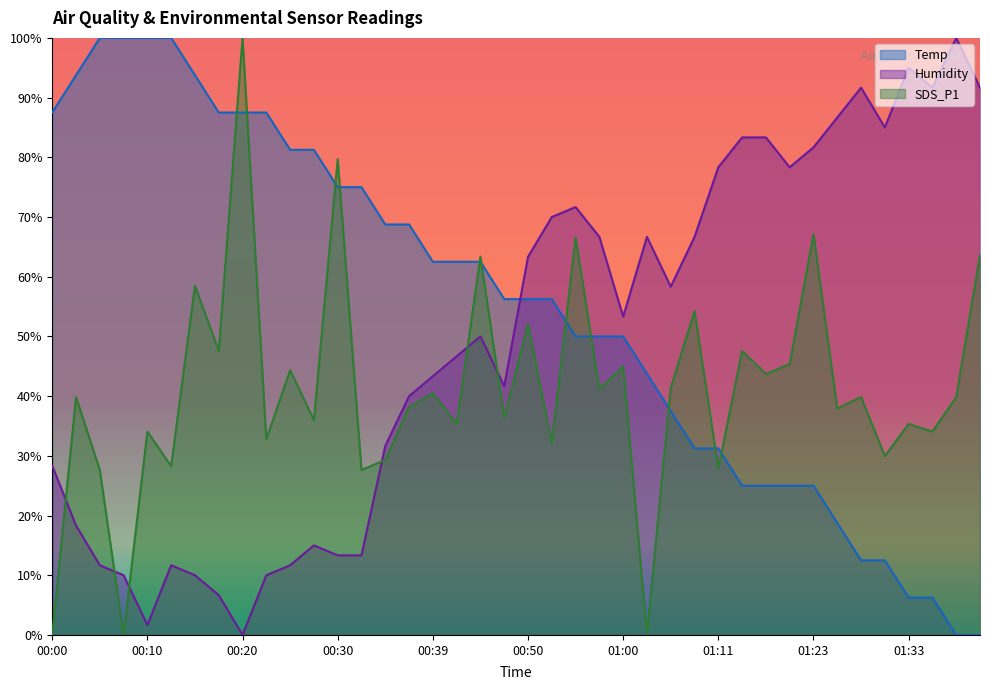

Reading right to left, list all the values displayed in this chart.

Temp: 01:40=0.0	01:38=0.0	01:35=6.2	01:33=6.2	01:30=12.5	01:28=12.5	01:25=18.7	01:23=25.0	01:20=25.0	01:17=25.0	01:14=25.0	01:11=31.2	01:09=31.2	01:06=37.5	01:03=43.7	01:00=50.0	00:57=50.0	00:55=50.0	00:52=56.2	00:50=56.2	00:47=56.2	00:45=62.5	00:42=62.5	00:39=62.5	00:37=68.7	00:34=68.7	00:32=75.0	00:30=75.0	00:27=81.2	00:25=81.2	00:22=87.5	00:20=87.5	00:17=87.5	00:15=93.7	00:12=100.0	00:10=100.0	00:07=100.0	00:05=100.0	00:03=93.7	00:00=87.5
Humidity: 01:40=91.7	01:38=100.0	01:35=91.7	01:33=95.0	01:30=85.0	01:28=91.7	01:25=86.7	01:23=81.7	01:20=78.3	01:17=83.3	01:14=83.3	01:11=78.3	01:09=66.7	01:06=58.3	01:03=66.7	01:00=53.3	00:57=66.7	00:55=71.7	00:52=70.0	00:50=63.3	00:47=41.7	00:45=50.0	00:42=46.7	00:39=43.3	00:37=40.0	00:34=31.7	00:32=13.3	00:30=13.3	00:27=15.0	00:25=11.7	00:22=10.0	00:20=0.0	00:17=6.7	00:15=10.0	00:12=11.7	00:10=1.7	00:07=10.0	00:05=11.7	00:03=18.3	00:00=28.3
SDS_P1: 01:40=63.6	01:38=39.8	01:35=34.1	01:33=35.3	01:30=29.9	01:28=39.8	01:25=37.9	01:23=67.1	01:20=45.4	01:17=43.7	01:14=47.6	01:11=27.9	01:09=54.2	01:06=41.4	01:03=0.0	01:00=45.0	00:57=41.1	00:55=66.6	00:52=32.1	00:50=52.1	00:47=36.4	00:45=63.4	00:42=35.3	00:39=40.5	00:37=38.2	00:34=29.3	00:32=27.6	00:30=79.7	00:27=36.0	00:25=44.3	00:22=32.8	00:20=100.0	00:17=47.6	00:15=58.5	00:12=28.3	00:10=34.1	00:07=0.0	00:05=27.6	00:03=39.8	00:00=0.0